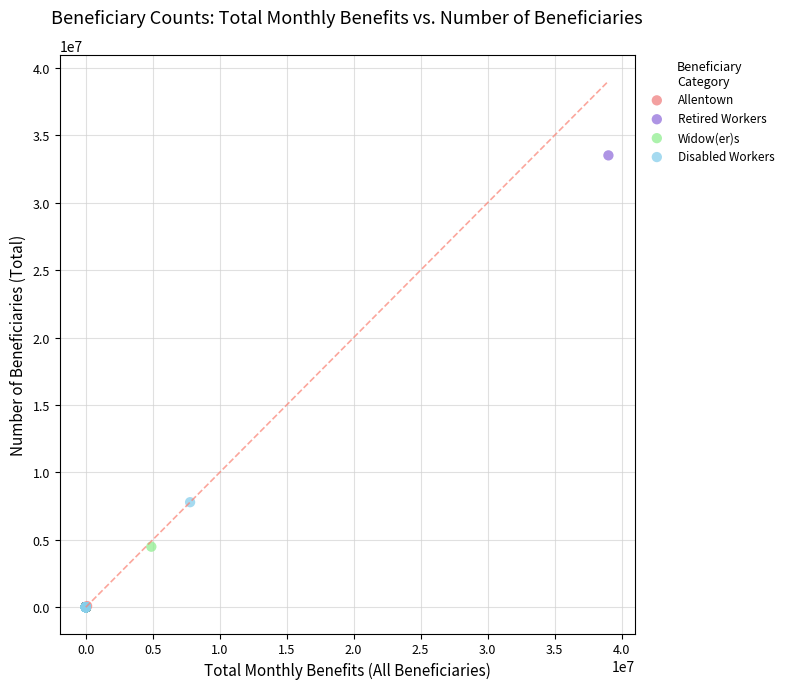

What are all the series names shown in the legend?

Allentown, Retired Workers, Widow(er)s, Disabled Workers